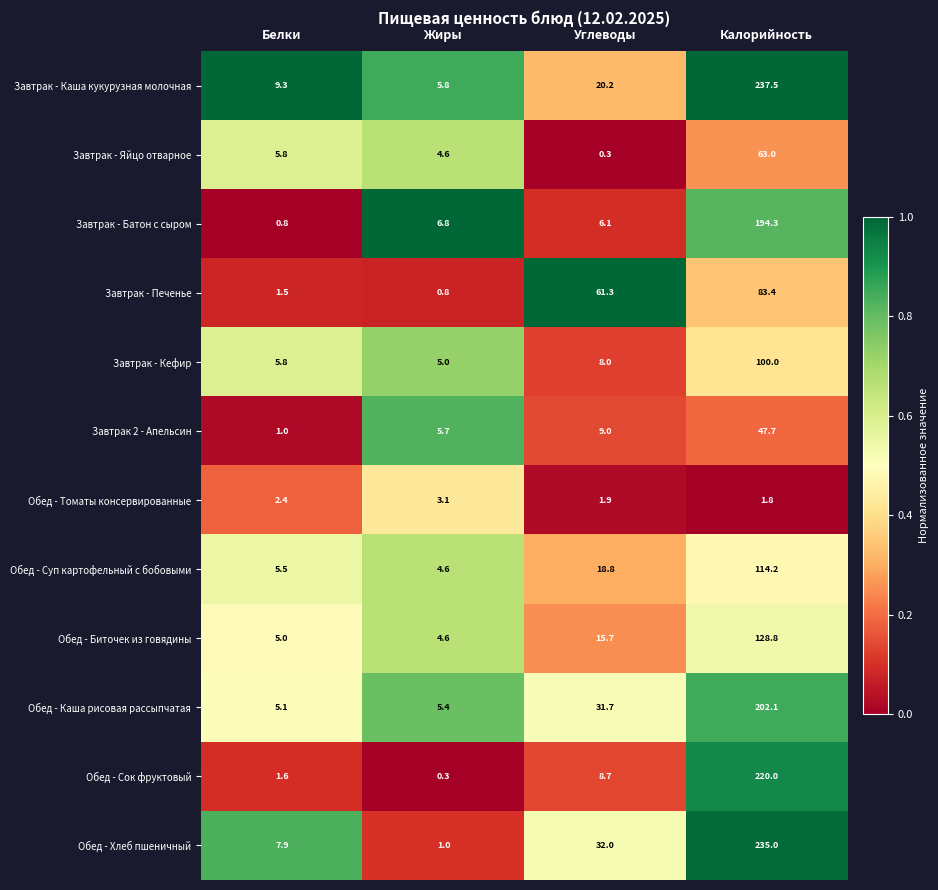

Which category has the highest value in the Обед - Суп картофельный с бобовыми series?

Калорийность